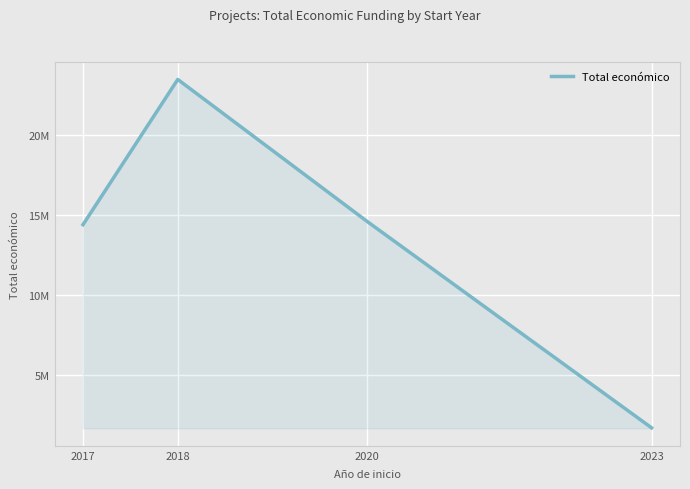

What is the sum of all values?

54113782.0